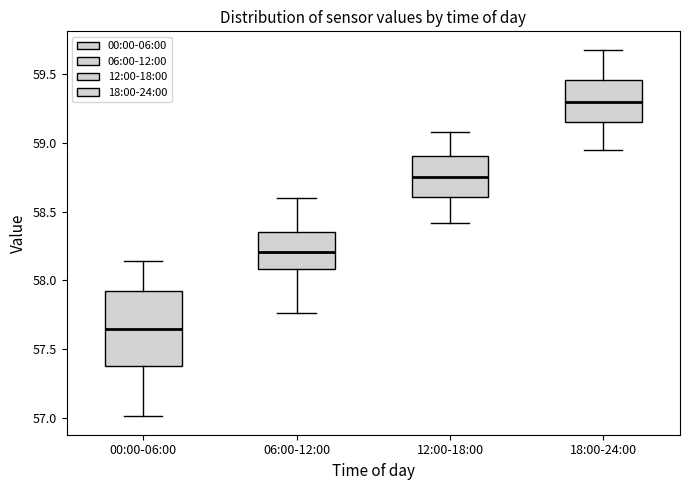

Comparing the boxes themselves (not the whiskers), which one is the tallest?

00:00-06:00